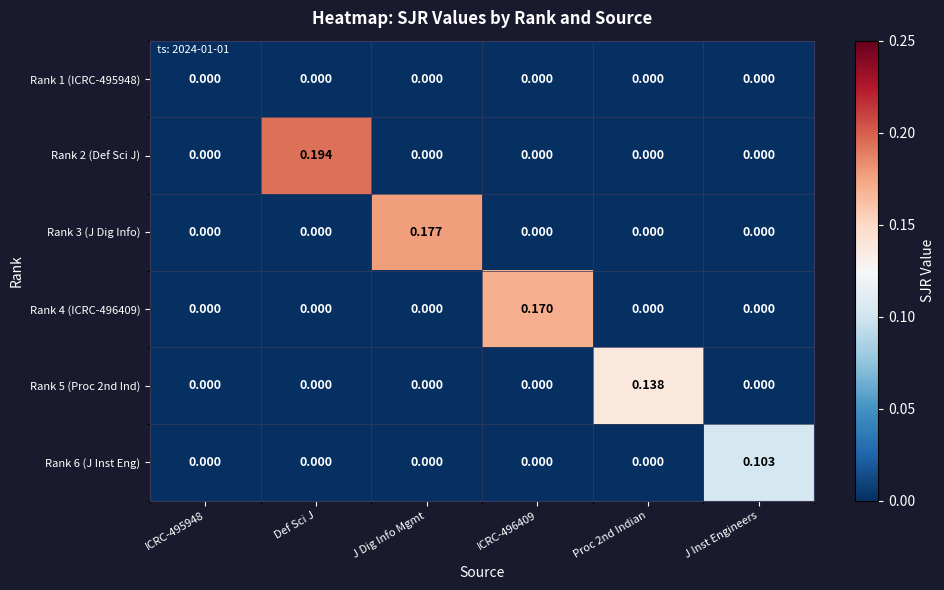

Between J Dig Info Mgmt and J Inst Engineers, which series saw the biggest shift?

Rank 3 (J Dig Info)